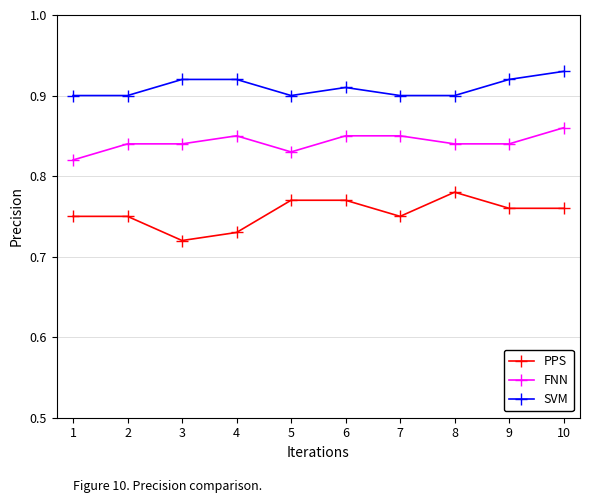

Is the value of SVM at 5 greater than the value of PPS at 7?

Yes